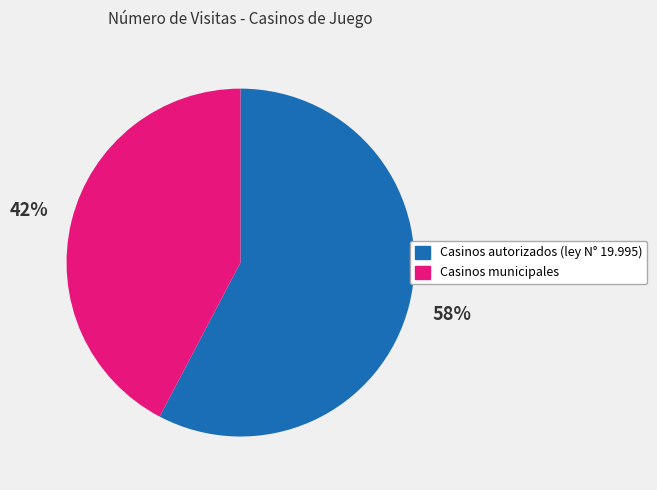

Approximately how many times larger is the value at Casinos municipales compared to Casinos autorizados (ley N° 19.995)?

0.7